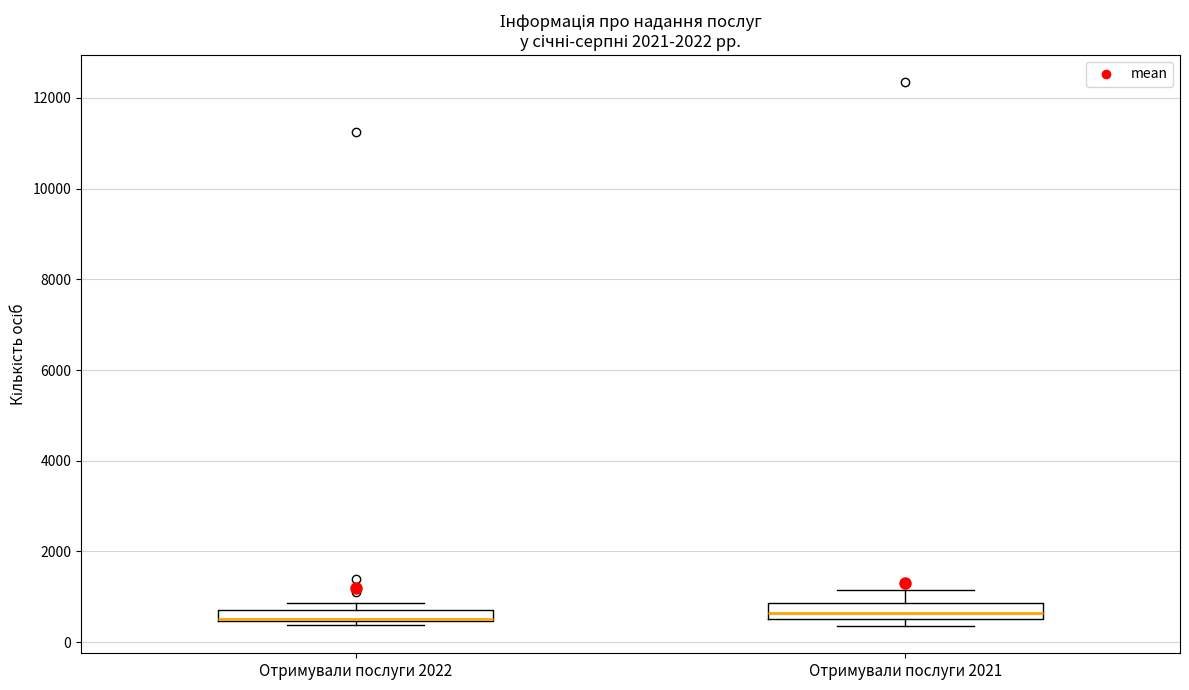

Where is the lower edge of the box for Отримували послуги 2021 on the y-axis? The values are not printed on the chart, so give them approximately, as read against the axis.

600